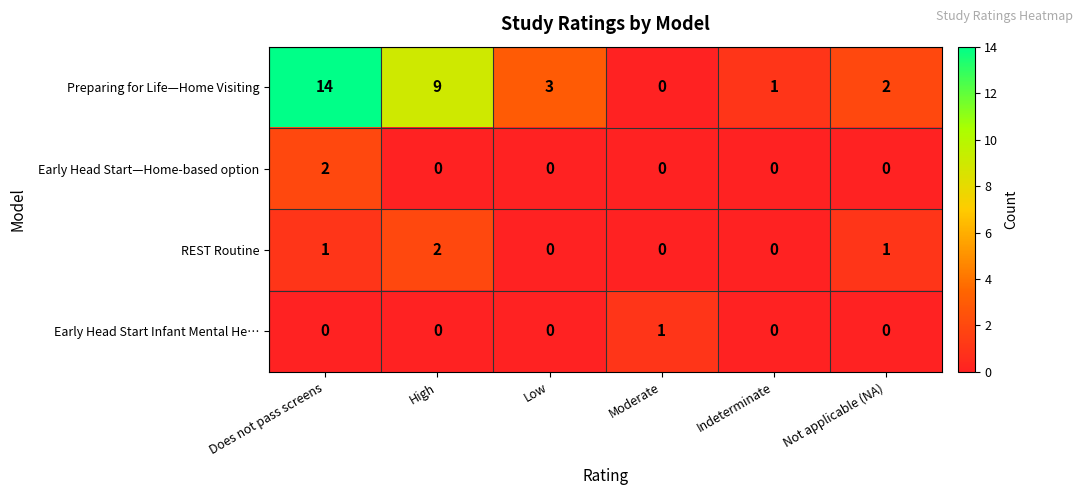

Where is Preparing for Life—Home Visiting nearest to the value 7?

High